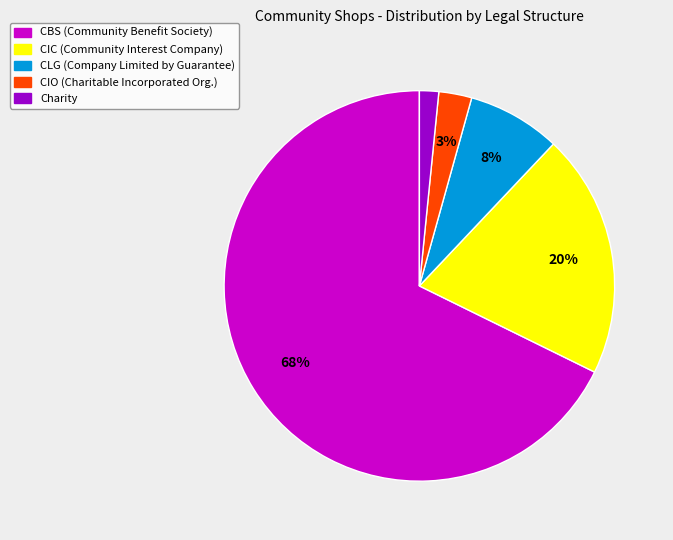

How many slices are in this pie chart?

5